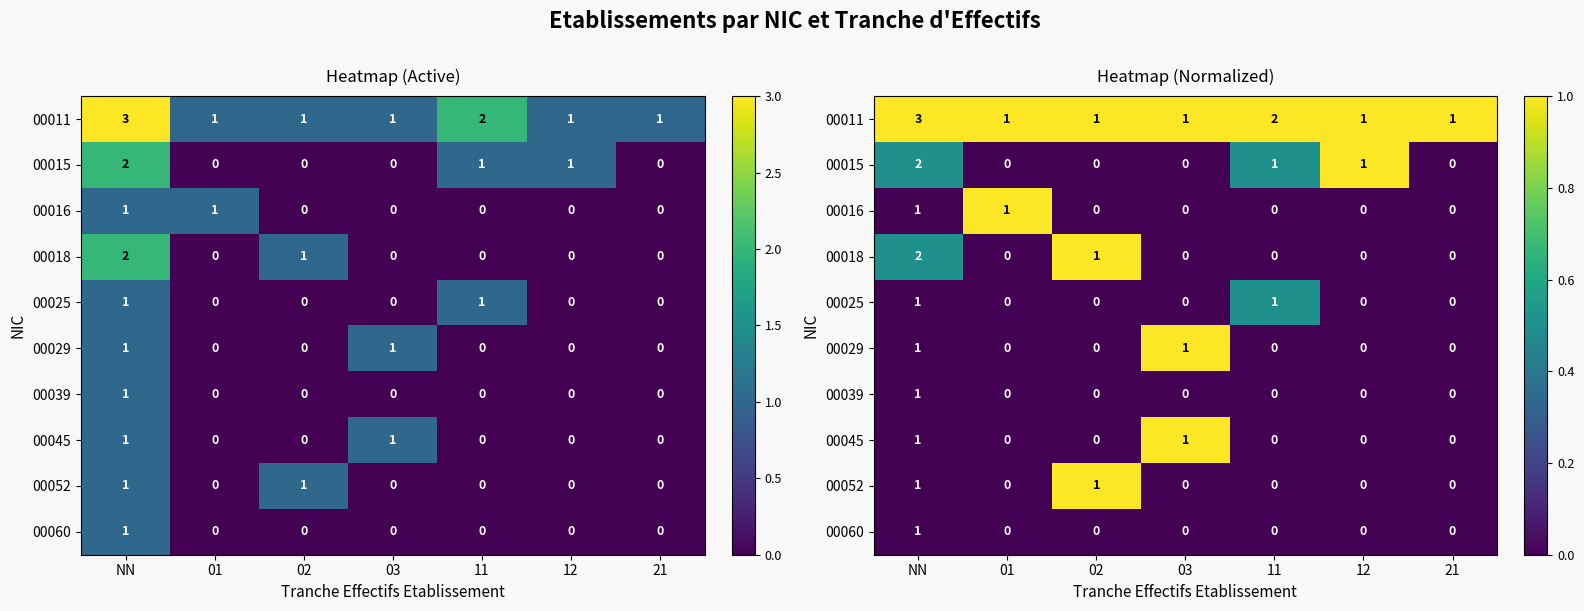

At how many categories does at least one series exceed 0?

7